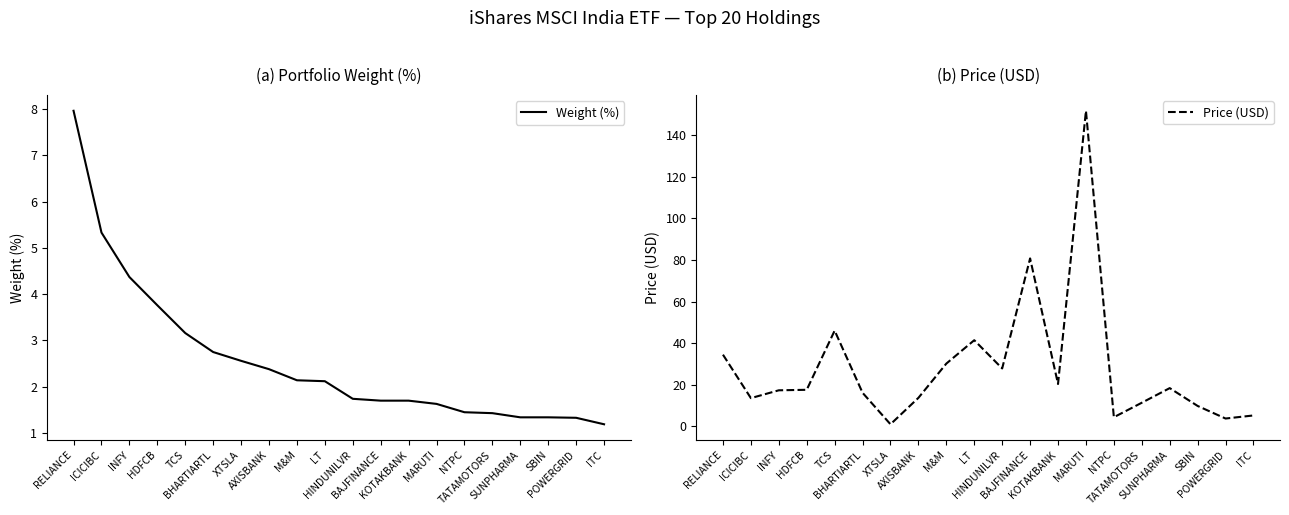

Which has a higher value, KOTAKBANK or HDFCB?

HDFCB